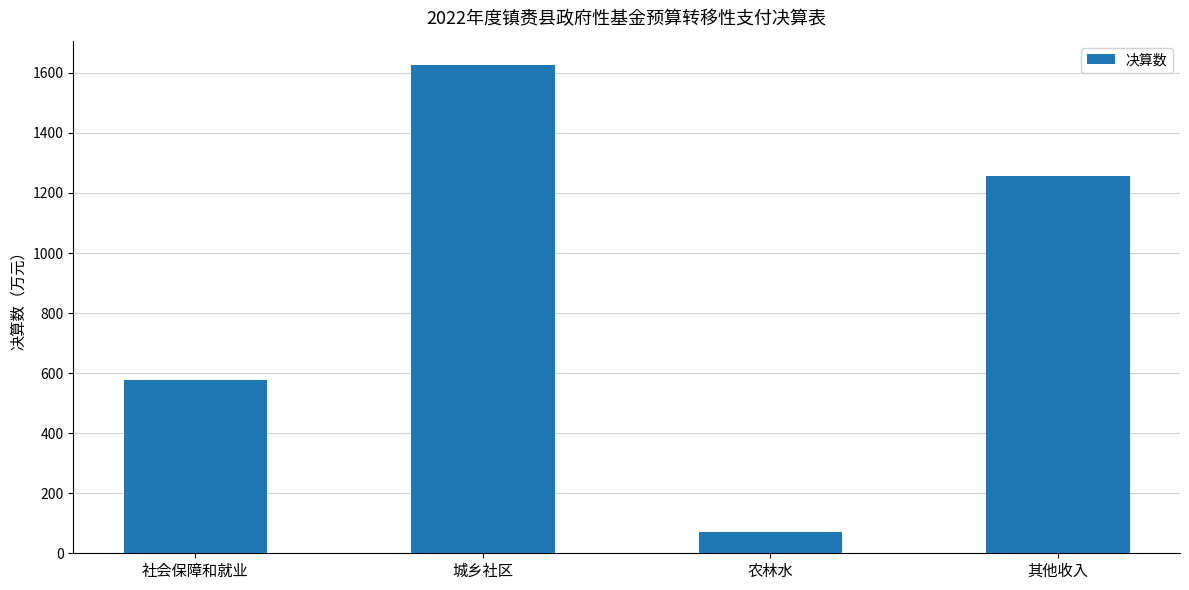

What is the difference between the second highest and second lowest values?

681